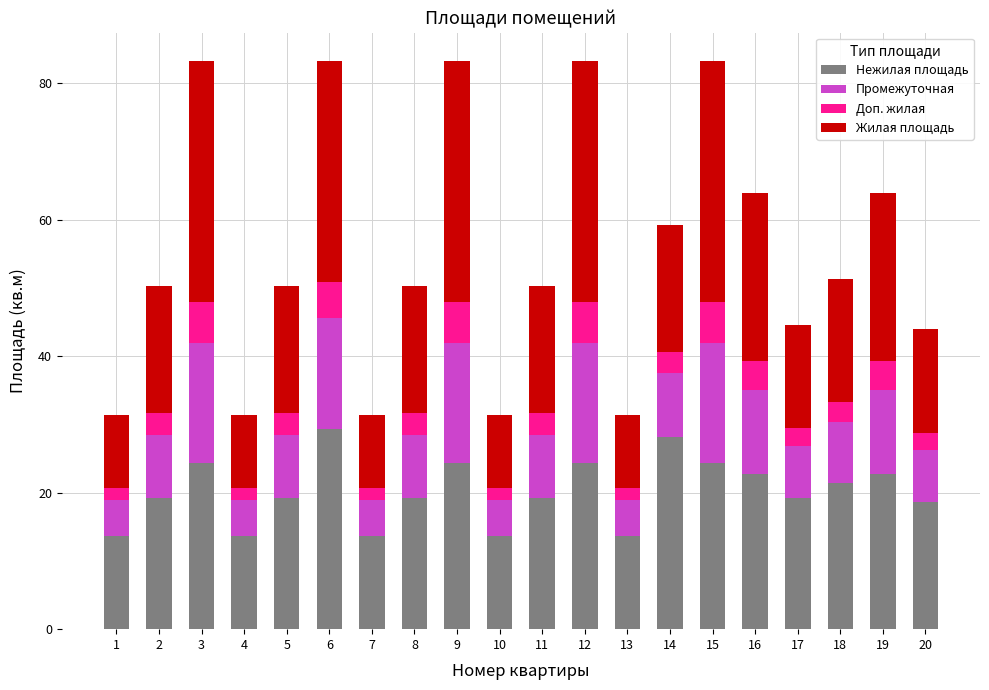

The Нежилая площадь series shows 24.3 at 3. True or false?

True